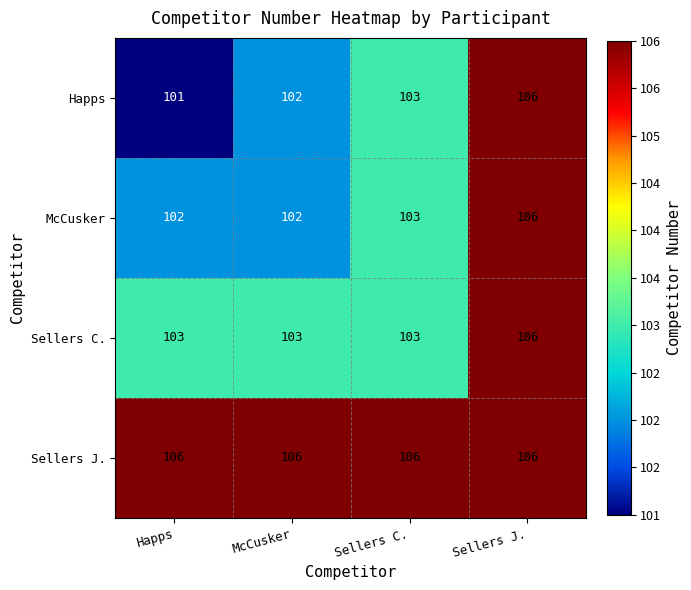

Rank the categories by Happs value from highest to lowest.

Sellers J., Sellers C., McCusker, Happs